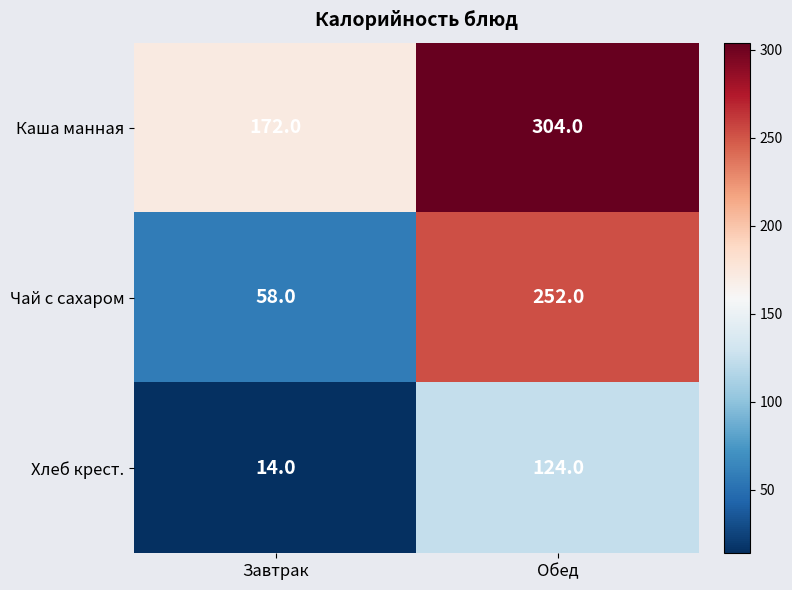

What is the sum of all Каша манная values?

476